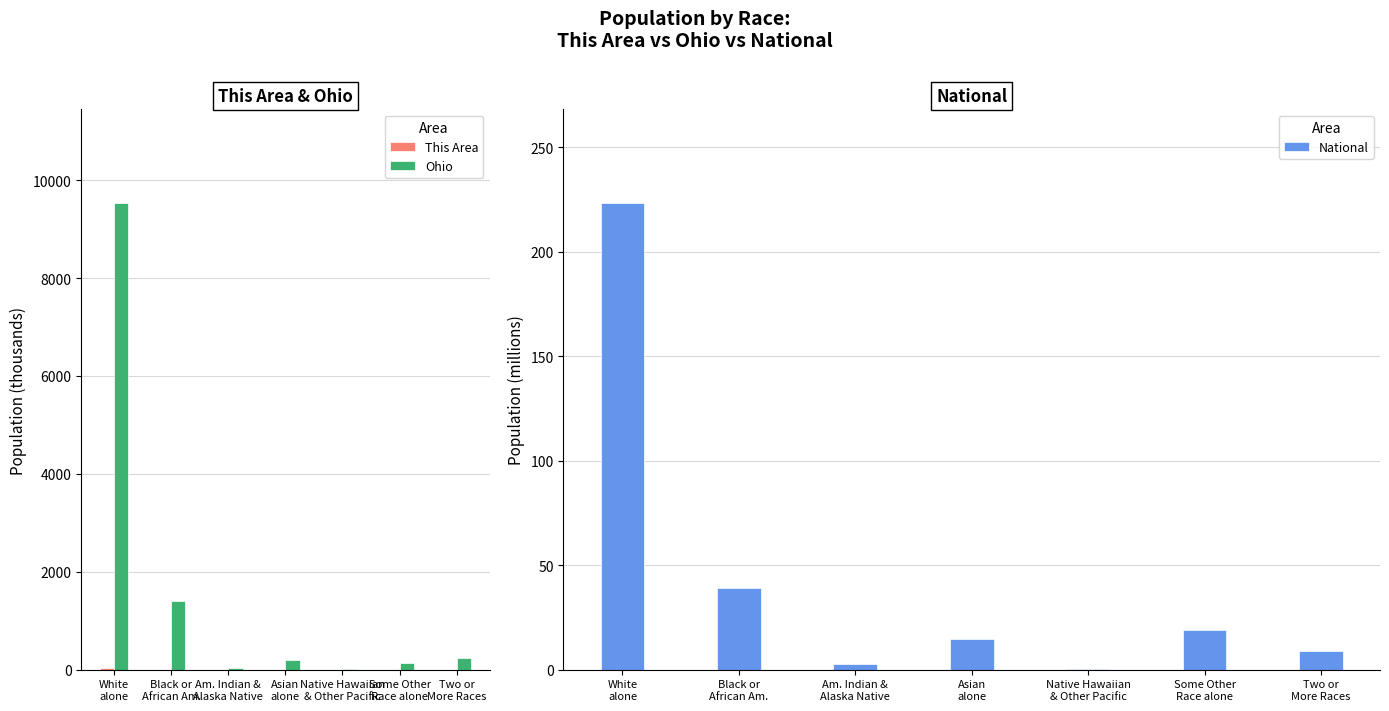

Is it true that Ohio equals 130.0 at Some Other
Race alone?

True